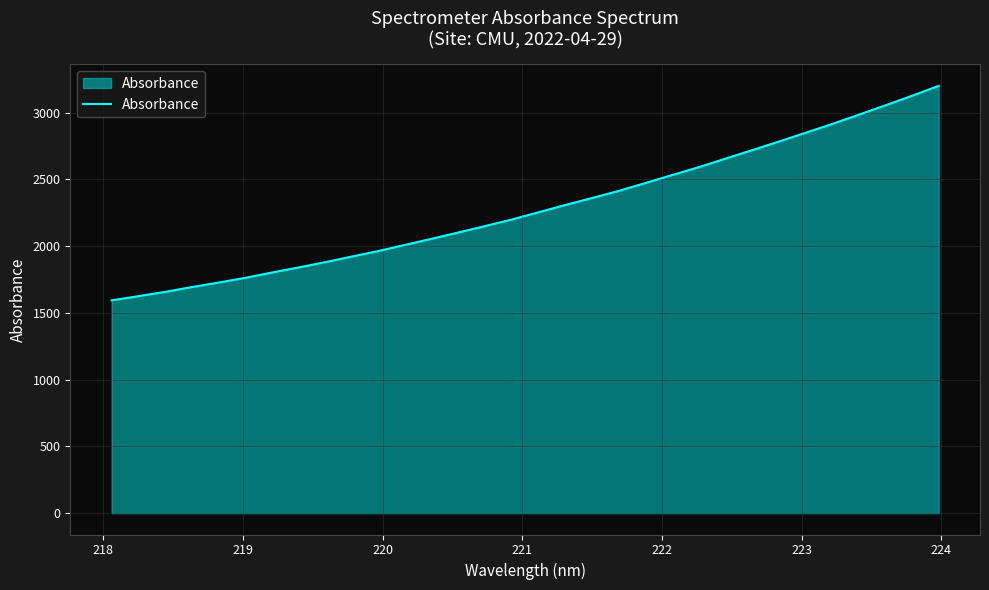

What is the greatest value displayed?

3200.5